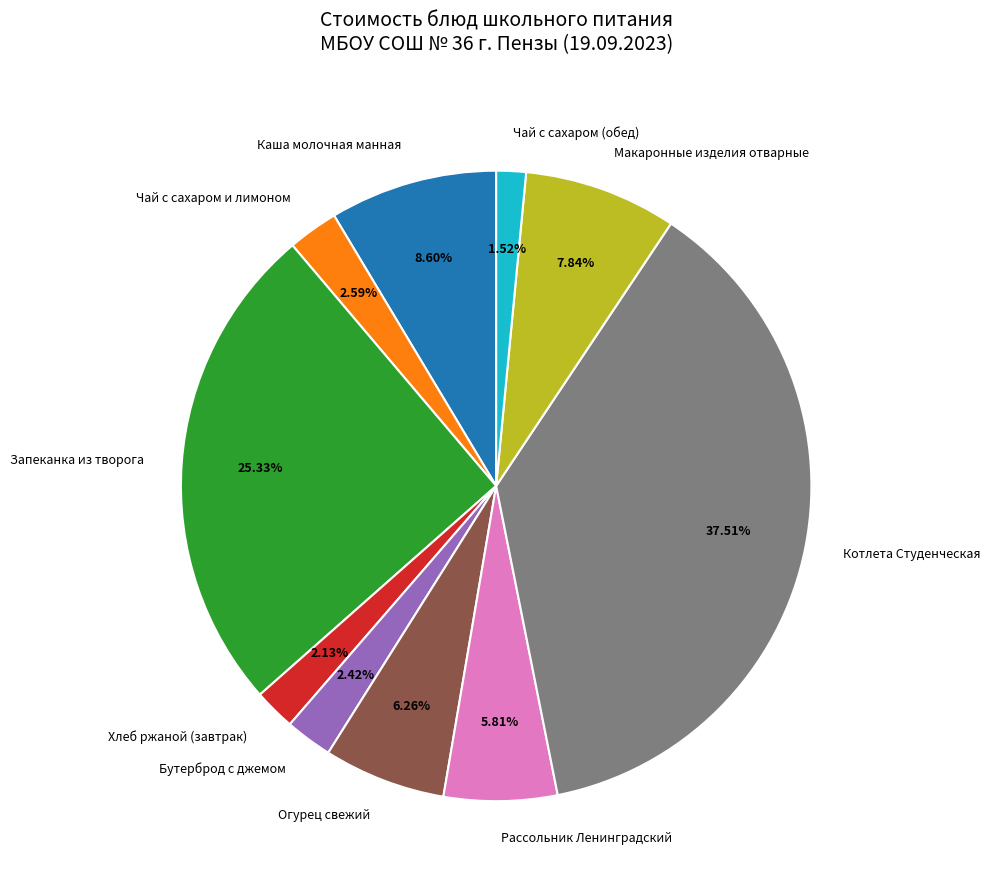

True or false: Макаронные изделия отварные accounts for 8% of the total.

True